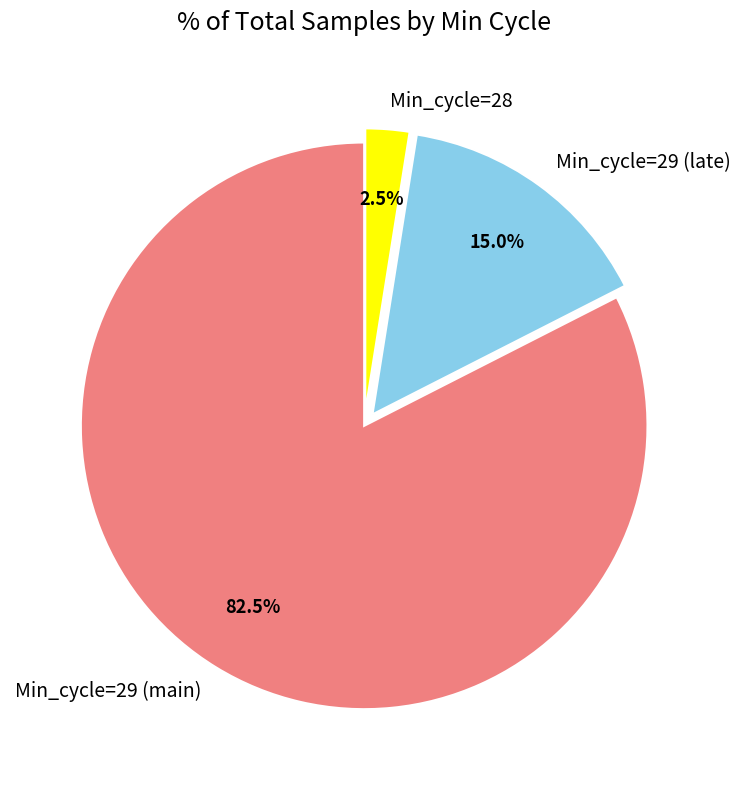

Count the number of slices in the pie.

3